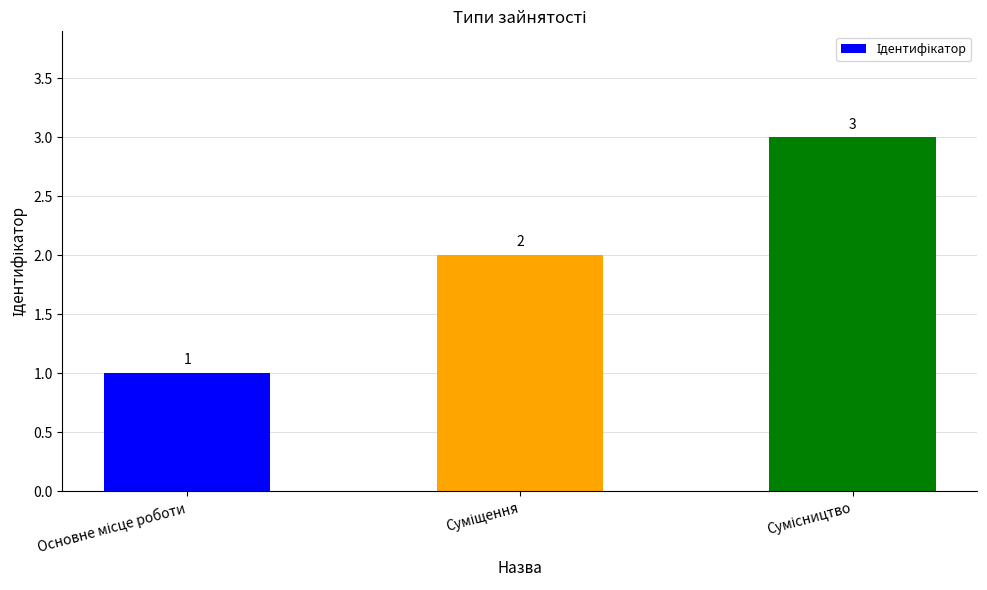

Count the values in the range 1 to 3.

3